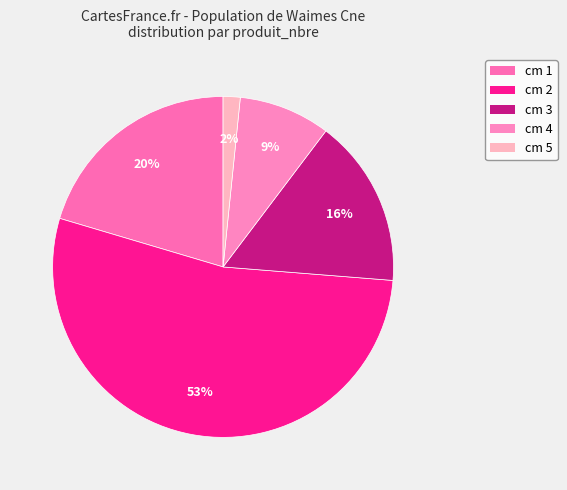

Approximately how many times larger is the value at cm 5 compared to cm 2?

0.0